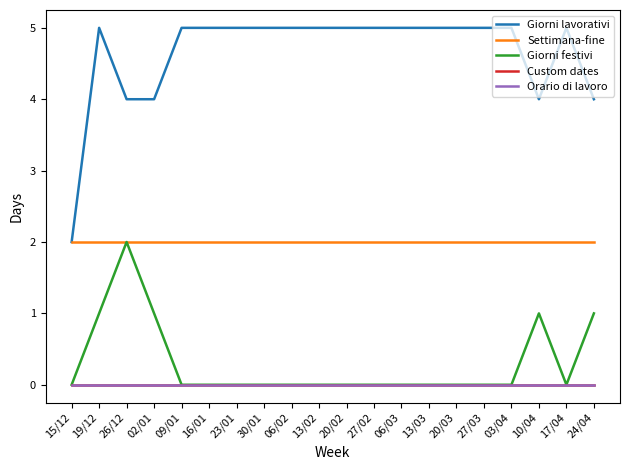

Reading left to right, what are all the values shown in this chart?

Giorni lavorativi: 2	5	4	4	5	5	5	5	5	5	5	5	5	5	5	5	5	4	5	4
Settimana-fine: 2	2	2	2	2	2	2	2	2	2	2	2	2	2	2	2	2	2	2	2
Giorni festivi: 0	1	2	1	0	0	0	0	0	0	0	0	0	0	0	0	0	1	0	1
Custom dates: 0	0	0	0	0	0	0	0	0	0	0	0	0	0	0	0	0	0	0	0
Orario di lavoro: 0	0	0	0	0	0	0	0	0	0	0	0	0	0	0	0	0	0	0	0